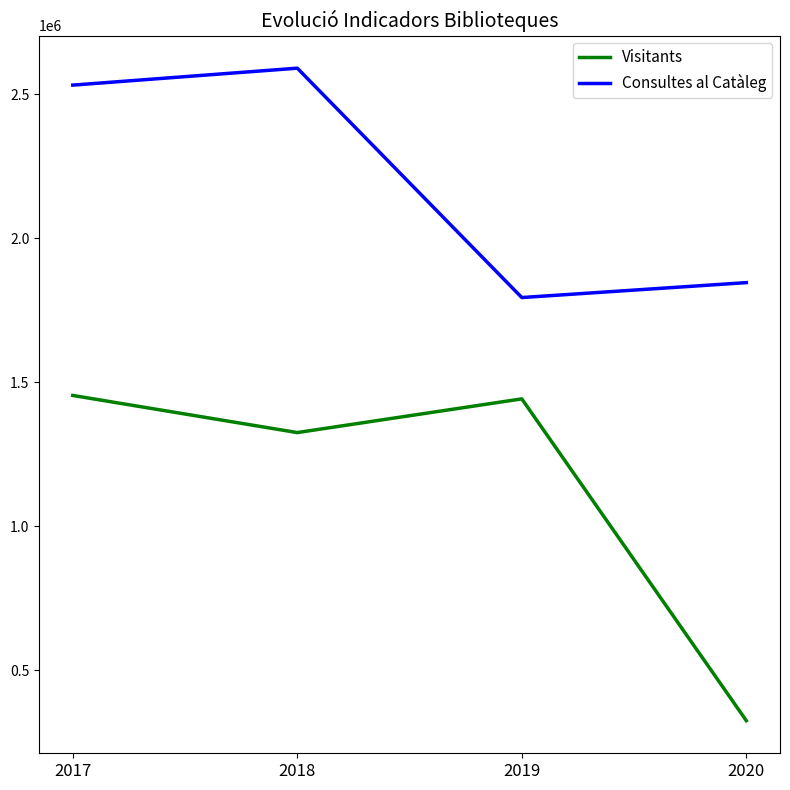

Rank the series by their maximum value, from highest to lowest.

Consultes al Catàleg, Visitants